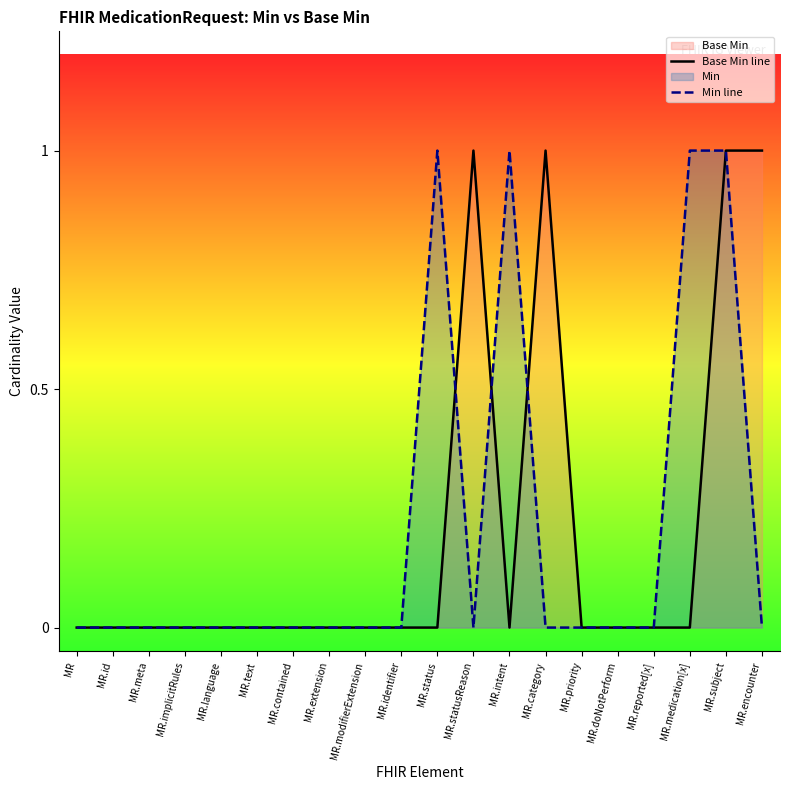

At how many categories does at least one series exceed 0?

7